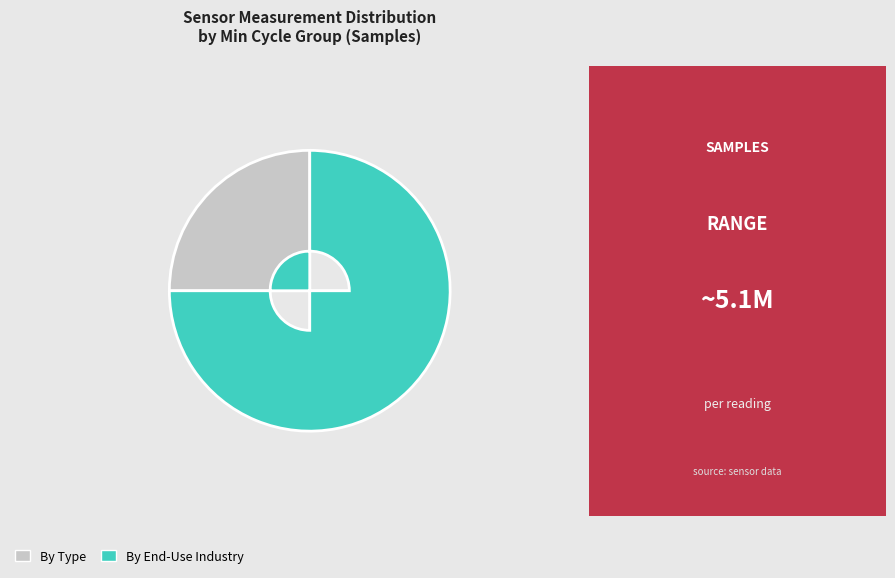

Combined, do By End-Use Industry and By Type account for over 50%?

Yes